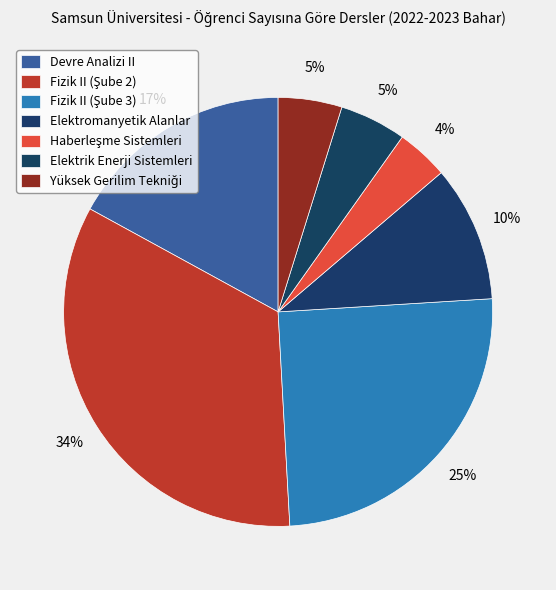

How many segments does this pie chart have?

7